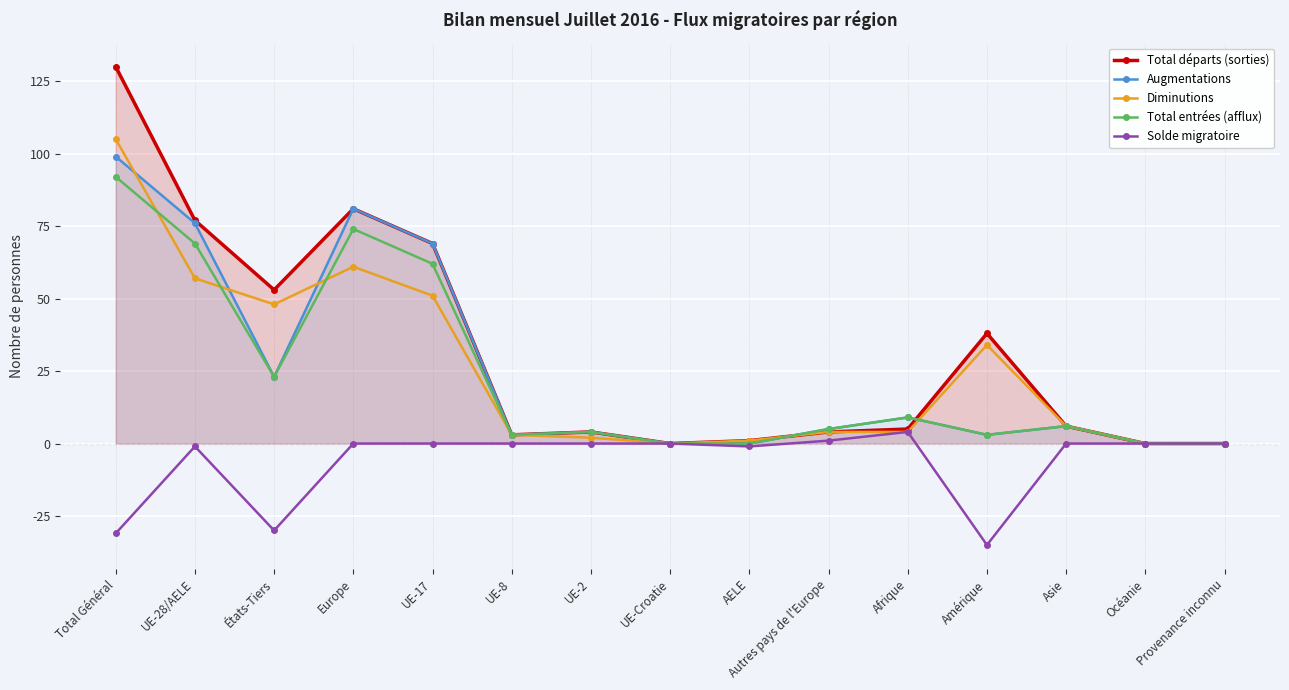

True or false: Total entrées (afflux) and Augmentations intersect in this chart.

False